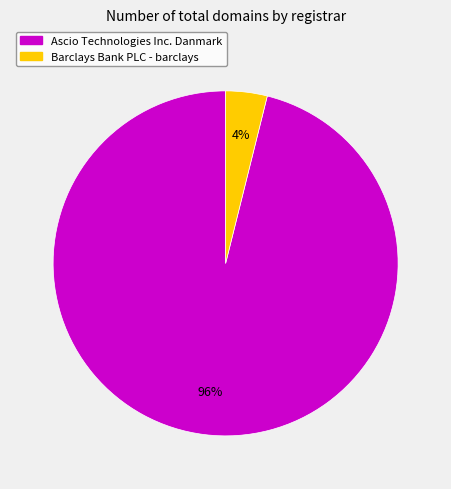

Is there a majority slice in this chart?

Yes